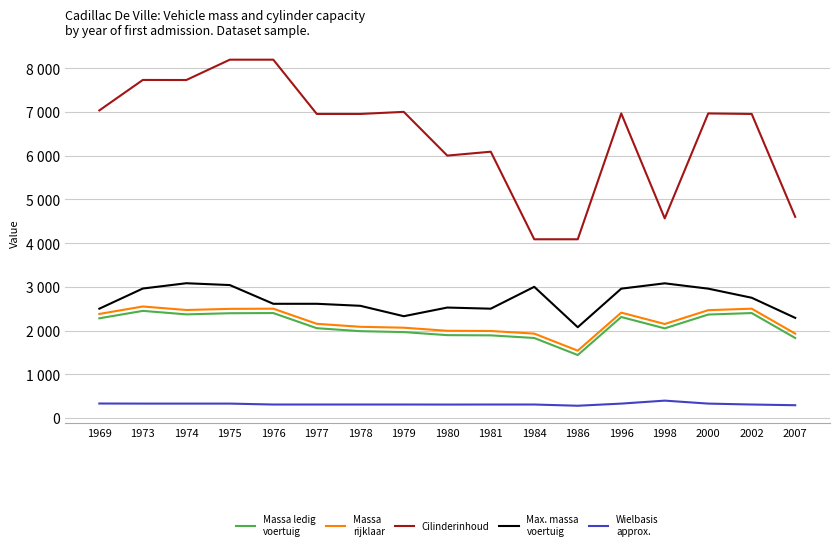

Is this an area chart (filled region under the line)?

No